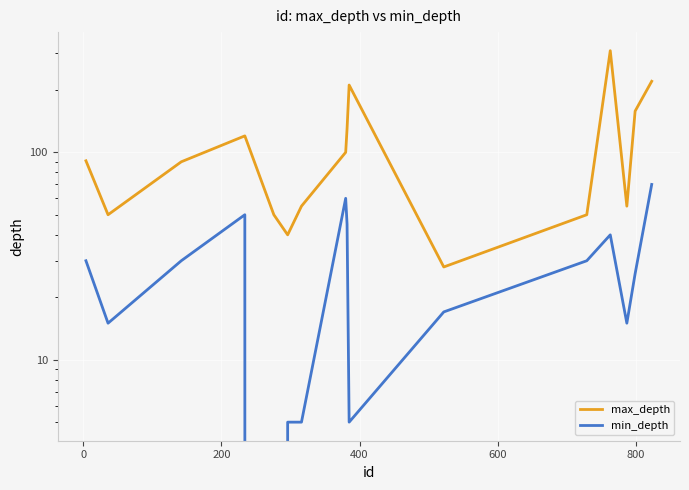

What is the maximum value for max_depth?

309